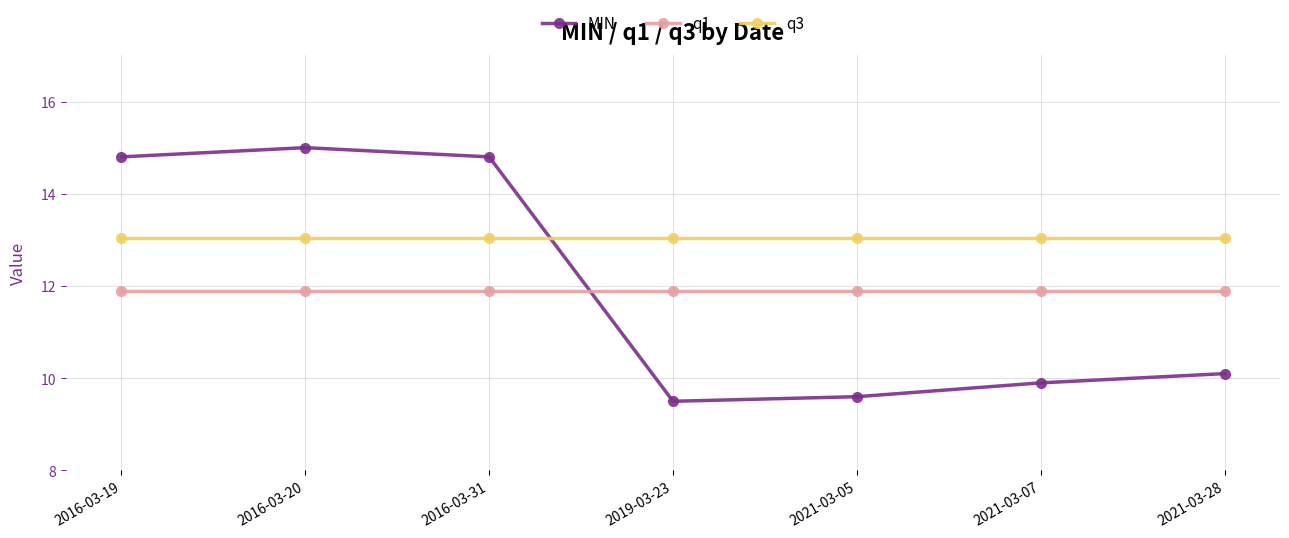

The value of q1 at 2016-03-20 is 11.9. True or false?

True